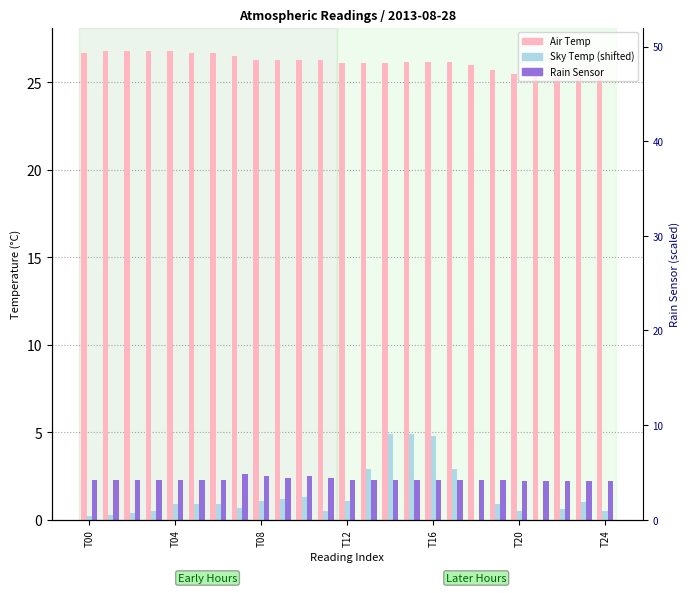

Which series has the widest spread of values?

Sky Temp